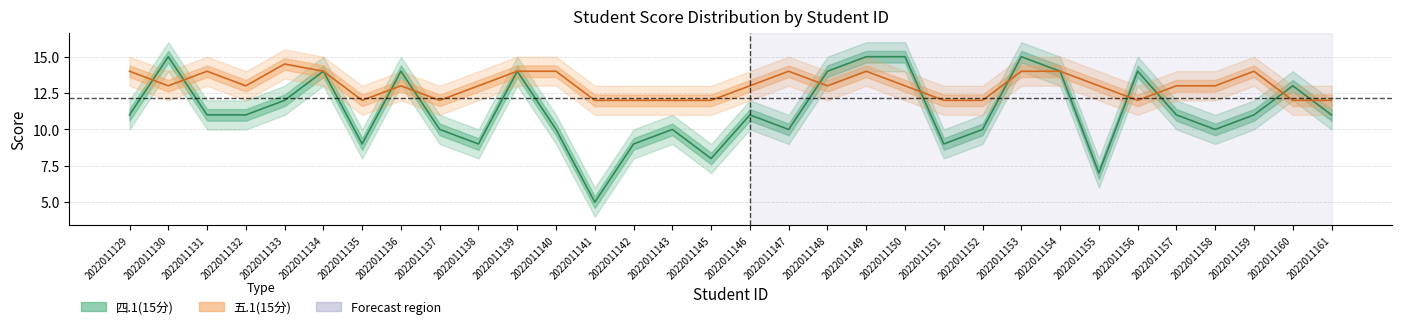

How many intersections are there between 五.1(15分) and 四.1(15分)?

11